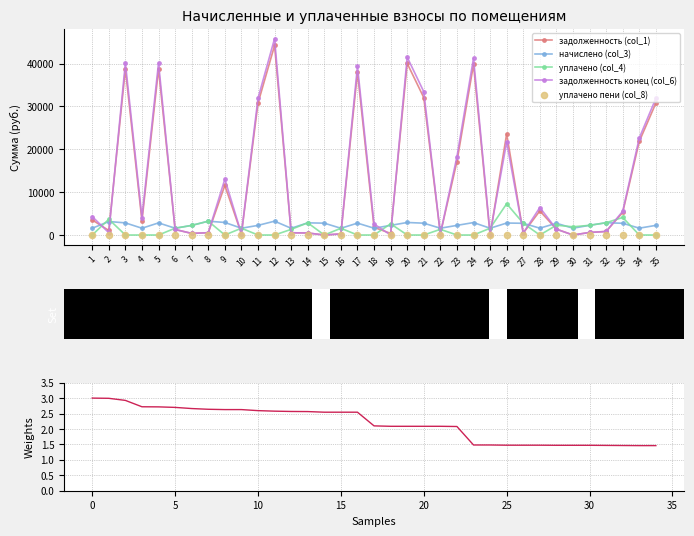

Which series contains the lowest Y value?

задолженность (col_1)